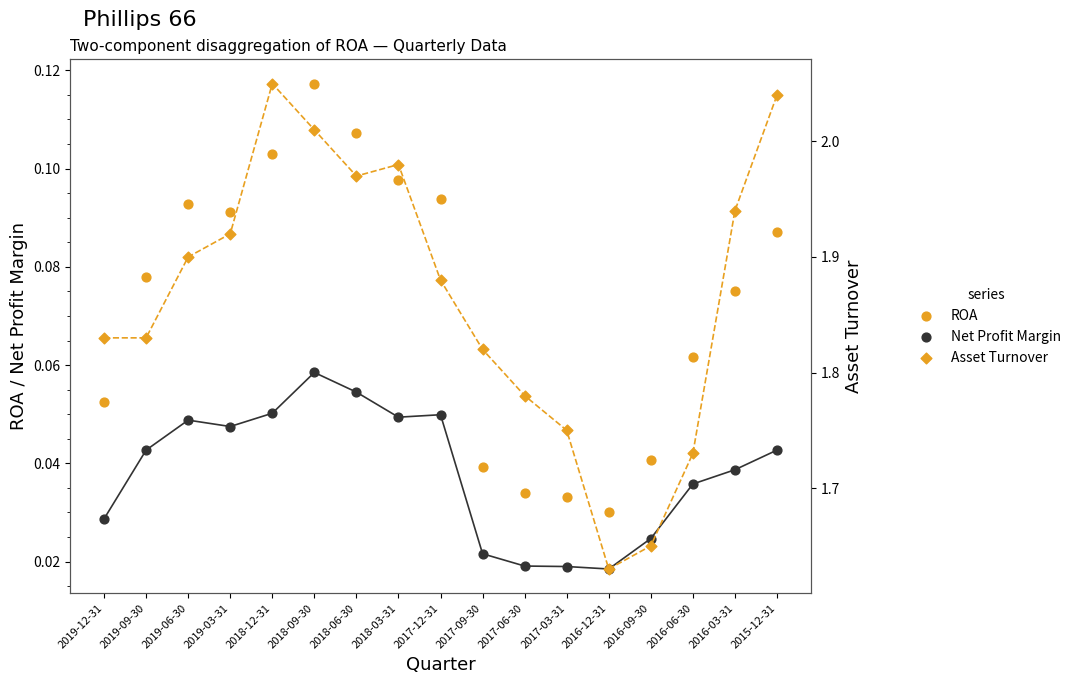

Which series has the largest total across all categories?

Asset Turnover